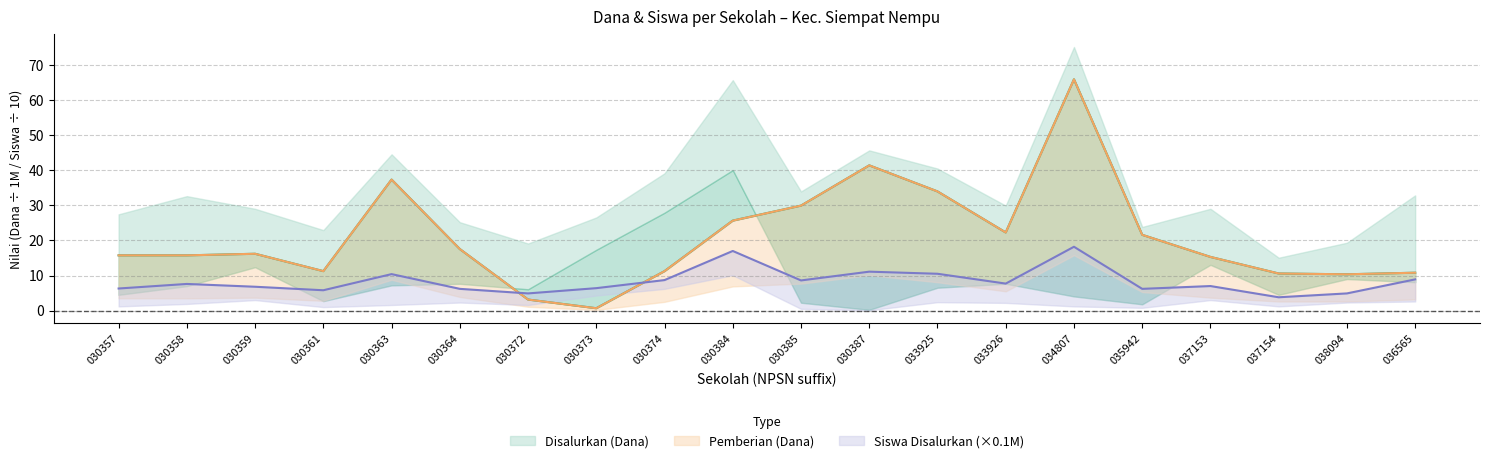

What is the maximum value shown in the chart?

65.9